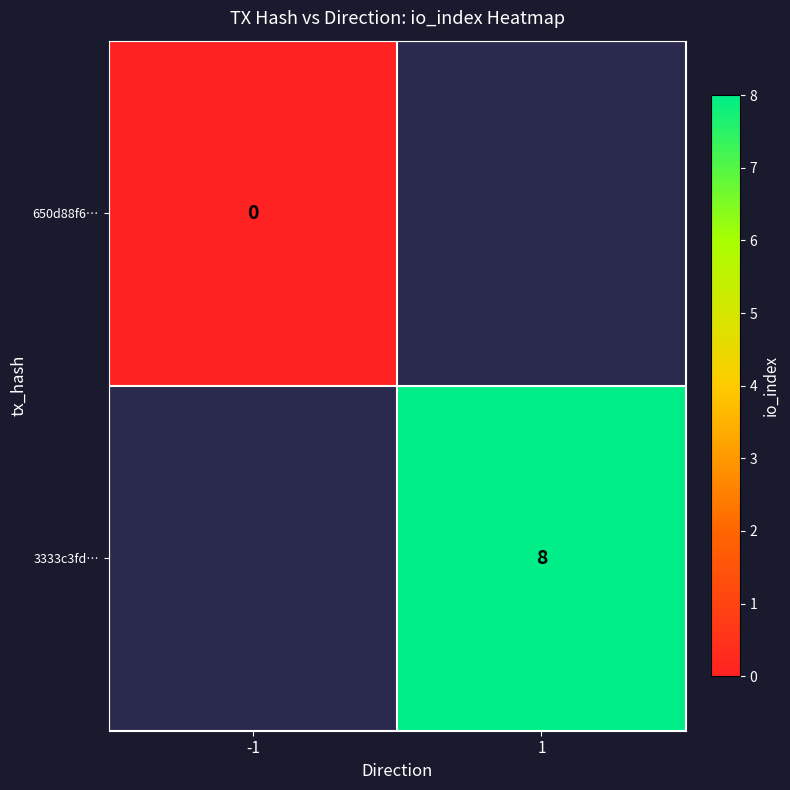

At how many categories does at least one series exceed 2?

1